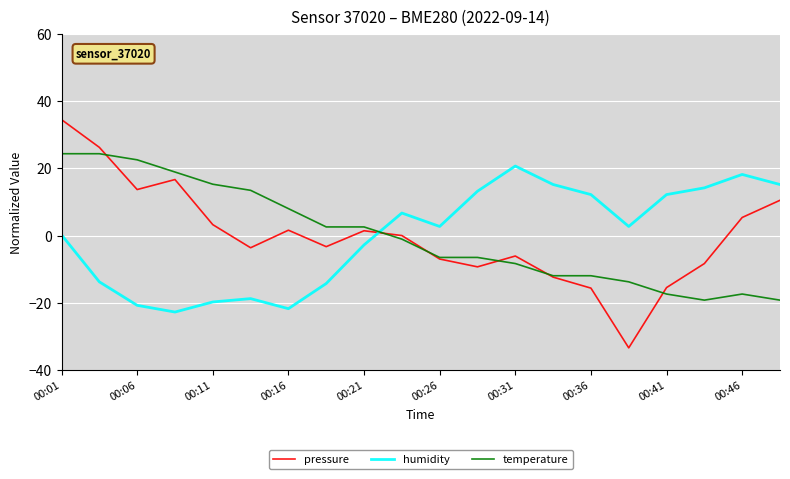

Which series has the widest spread of values?

pressure